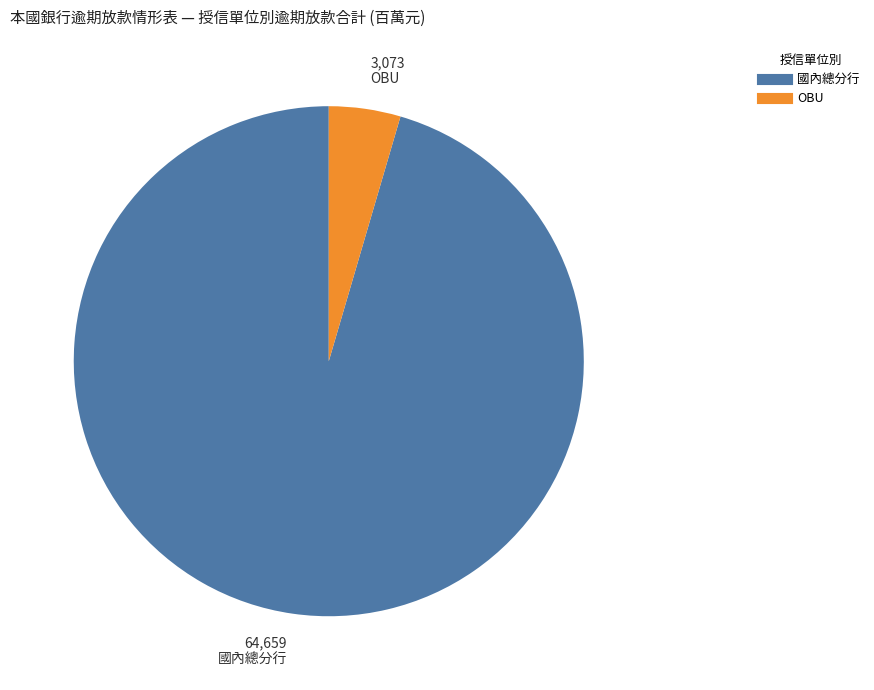

Is there a majority slice in this chart?

Yes